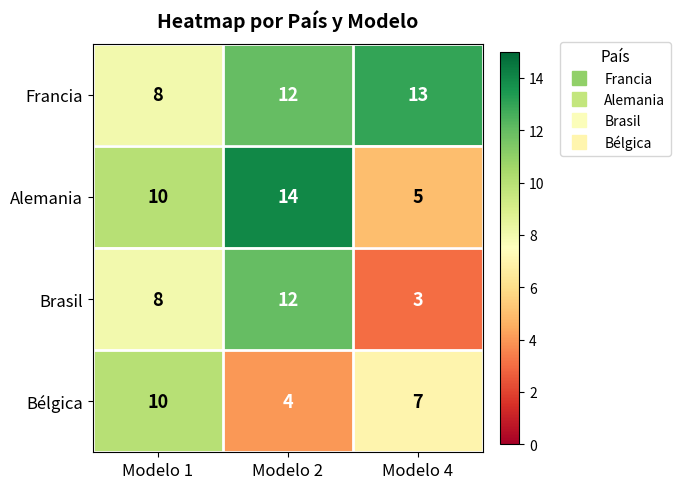

How many Alemania values are between 5 and 14?

3